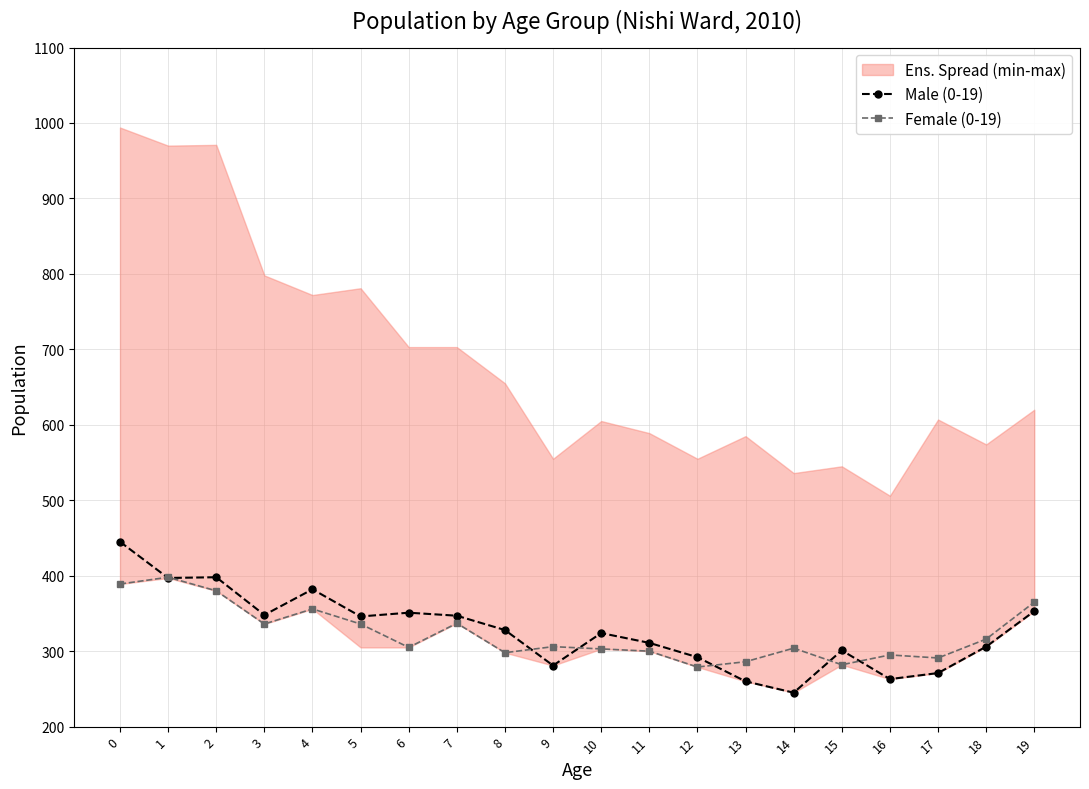

What is the difference between the maximum and minimum values in the Female (0-19) series?

119